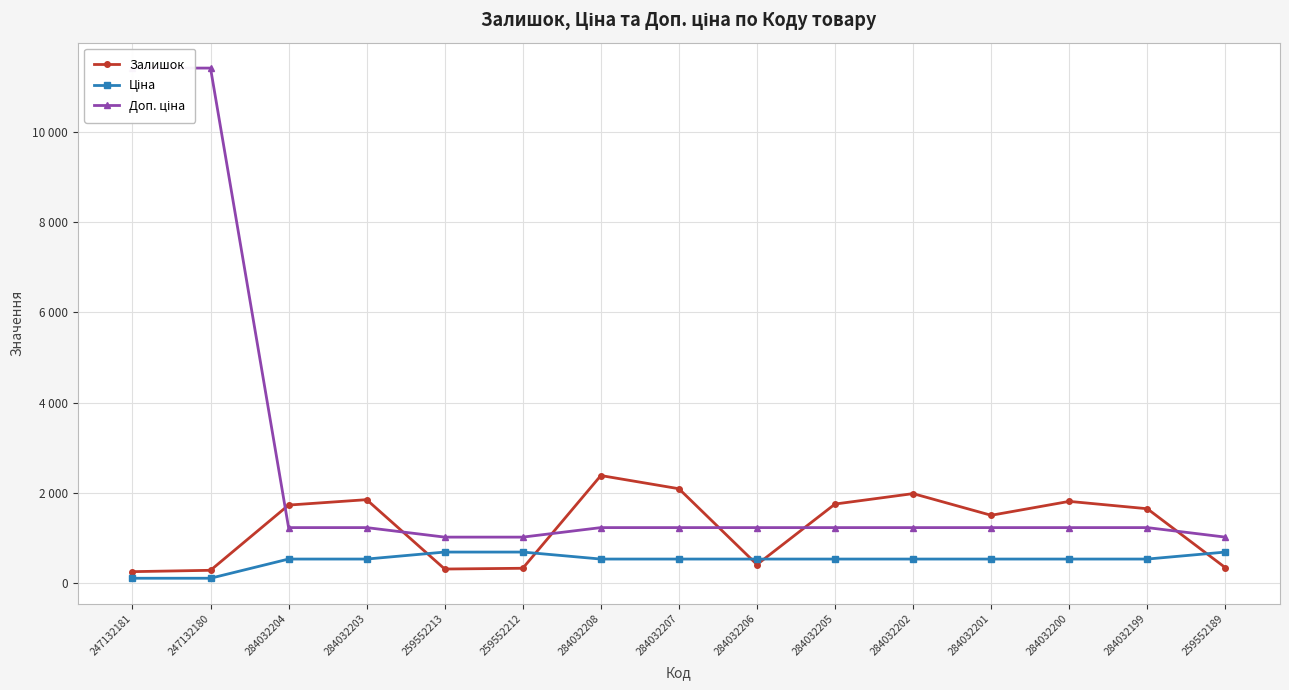

What is the difference between the highest and lowest values at 259552213?

706.6